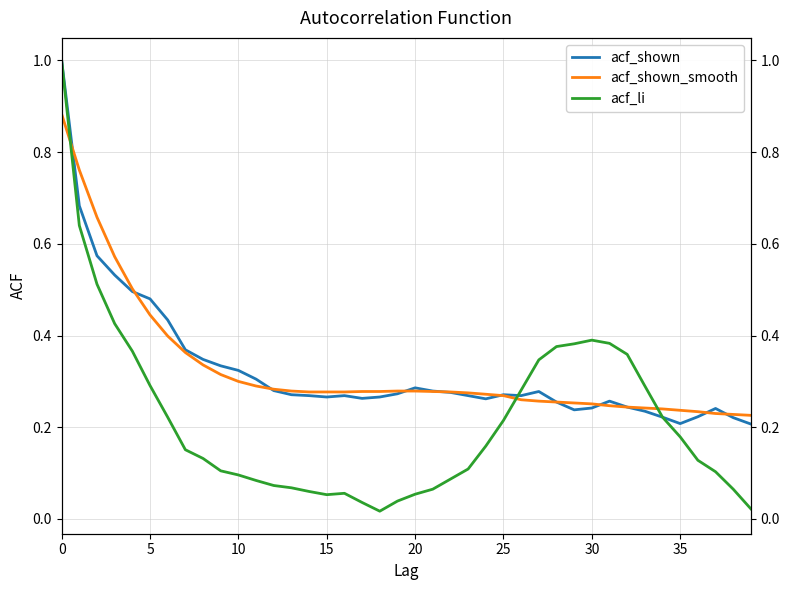

Between which two adjacent categories do acf_shown_smooth and acf_li first intersect?

0 and 5